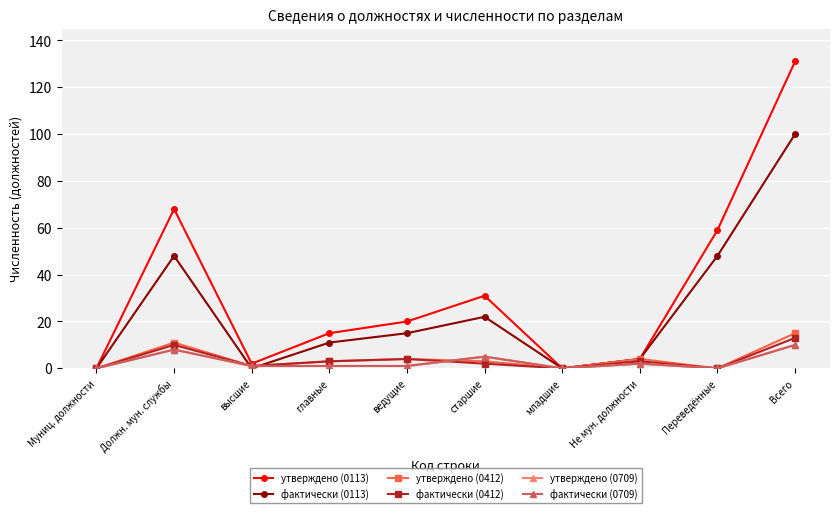

True or false: фактически (0709) has a value of 10 at Всего.

True